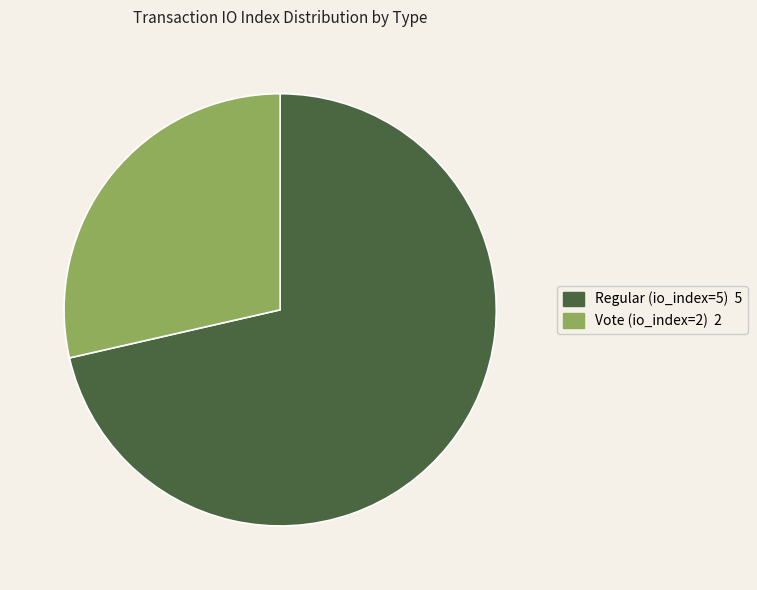

Approximately how many times larger is the value at Regular (io_index=5) compared to Vote (io_index=2)?

2.5